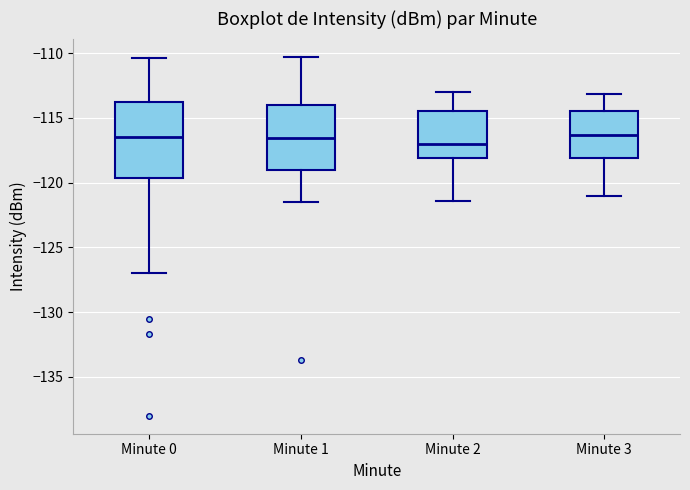

Which box is the tallest, from its lower edge to its upper edge?

Minute 0